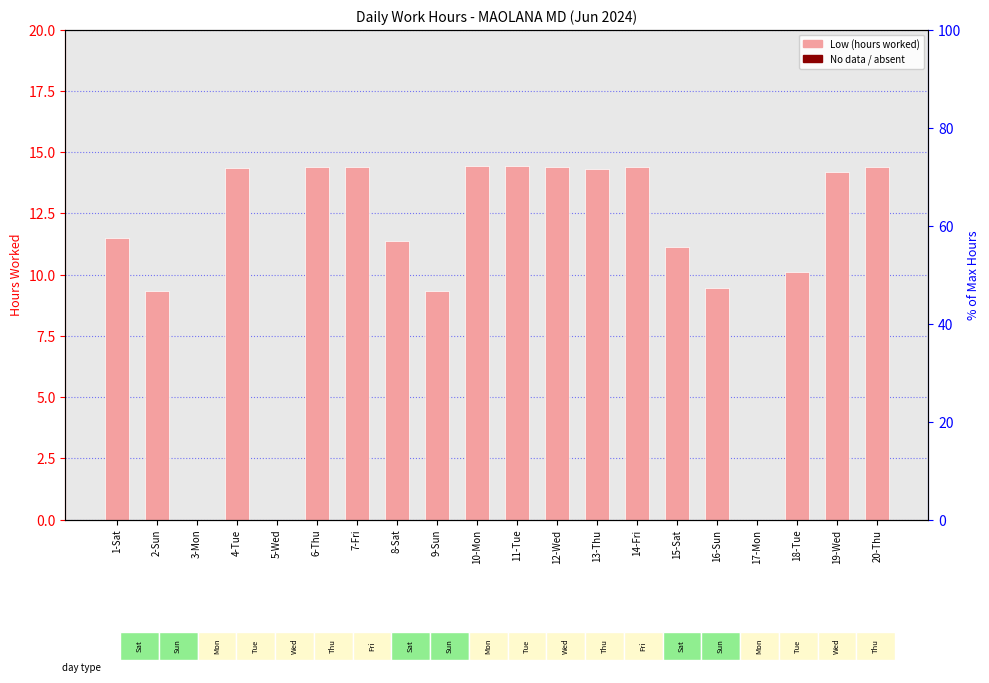

The value at 6-Thu is 22.0. True or false?

False